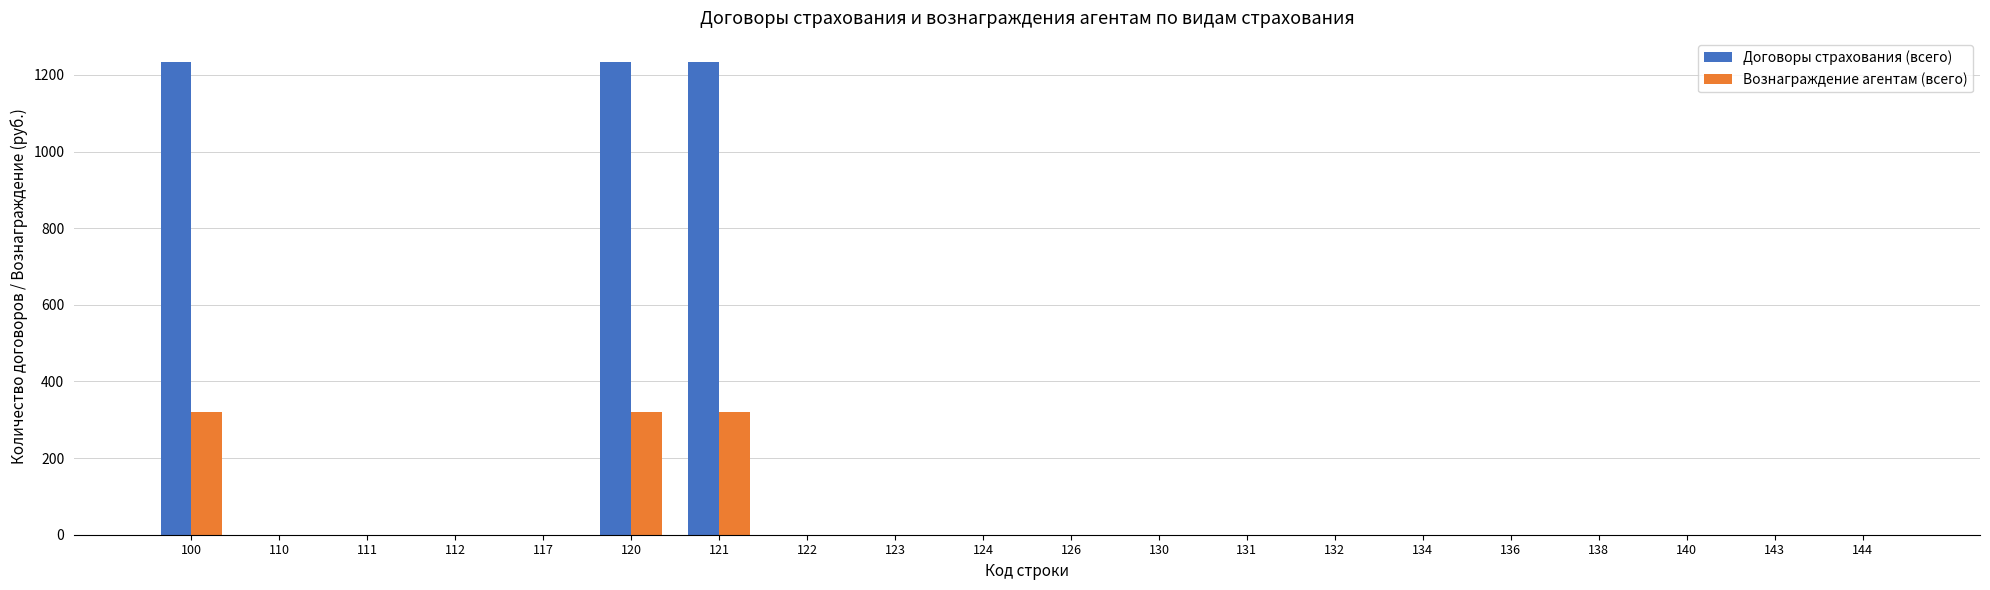

The value of Вознаграждение агентам (всего) at 134 is 0.0. True or false?

True